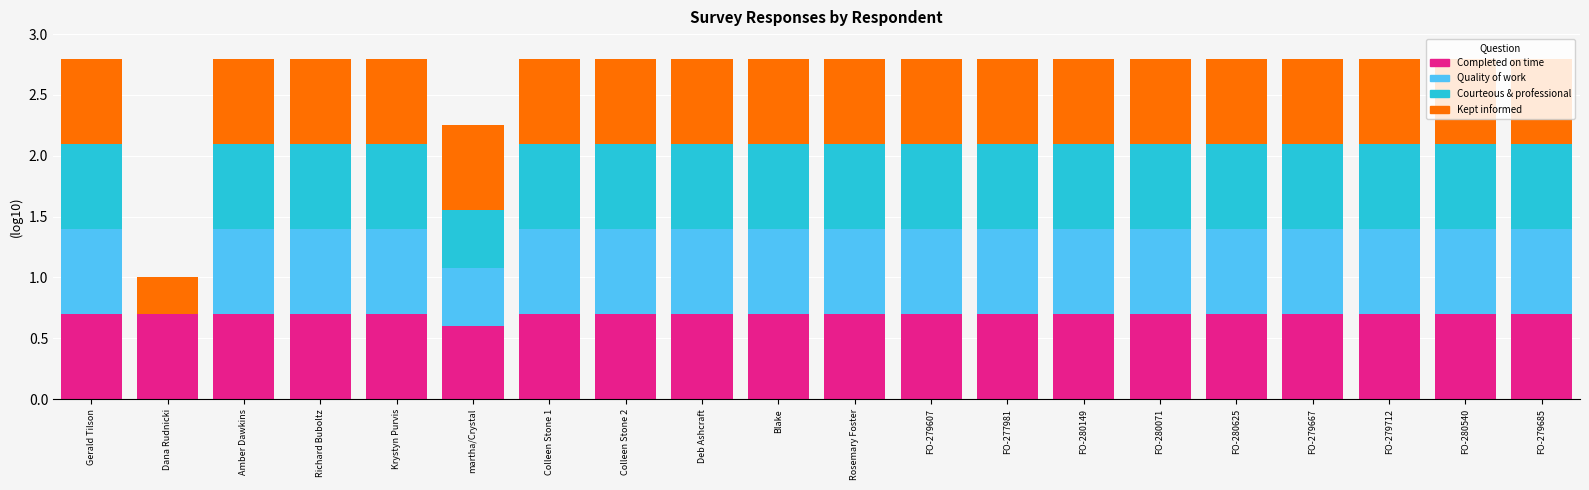

What is the total value across all series at Richard Buboltz?

2.8